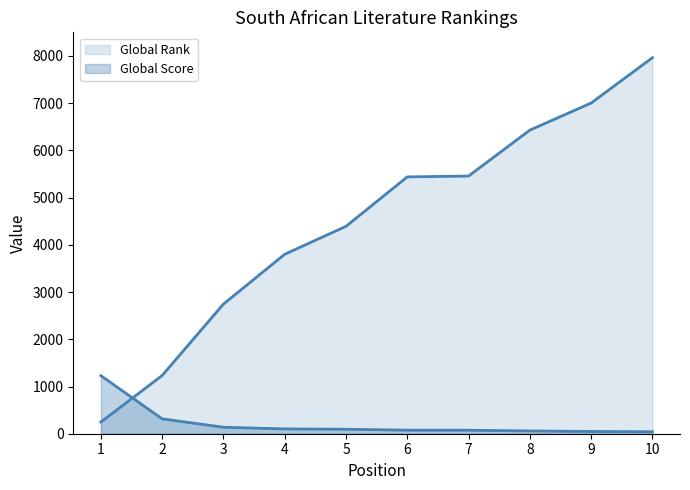

Reading right to left, what are all the values shown in this chart?

Global Score: 10=42	9=48	8=59	7=74	6=75	5=95	4=102	3=137	2=315	1=1230
Global Rank: 10=7963	9=7003	8=6429	7=5457	6=5439	5=4392	4=3800	3=2745	2=1233	1=247